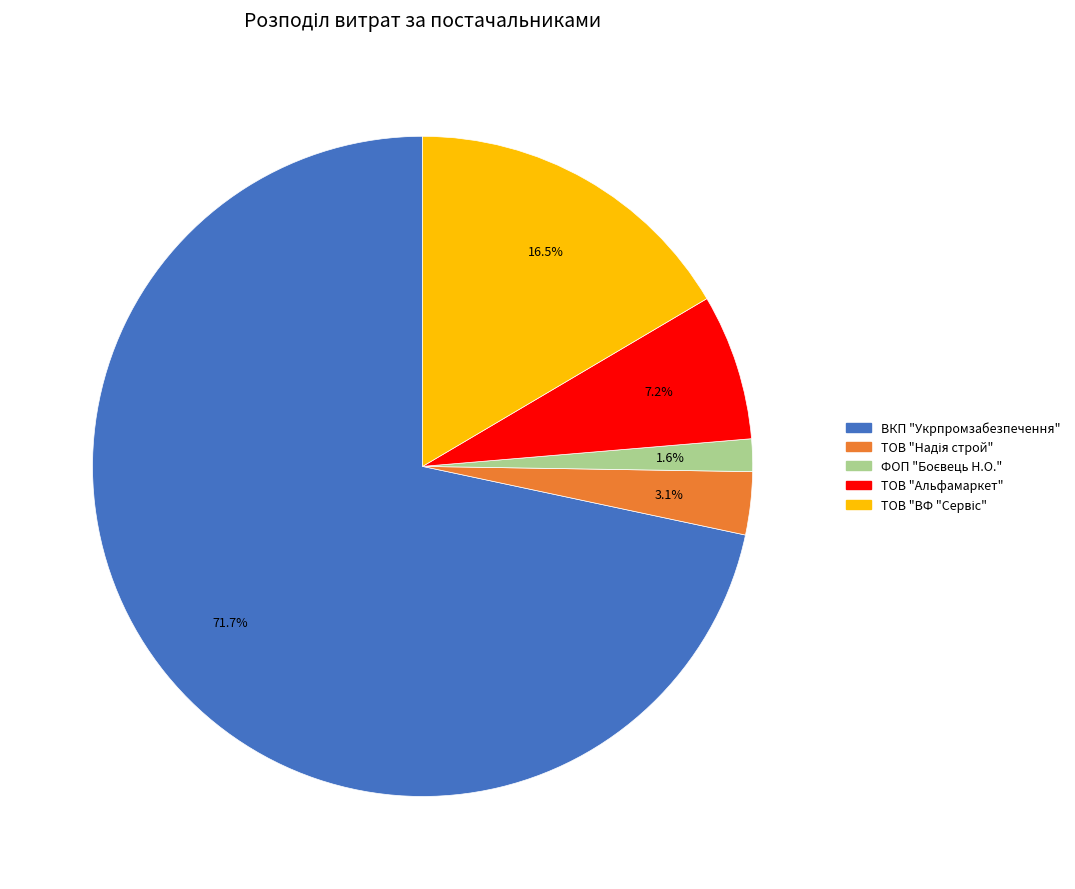

How many segments does this pie chart have?

5